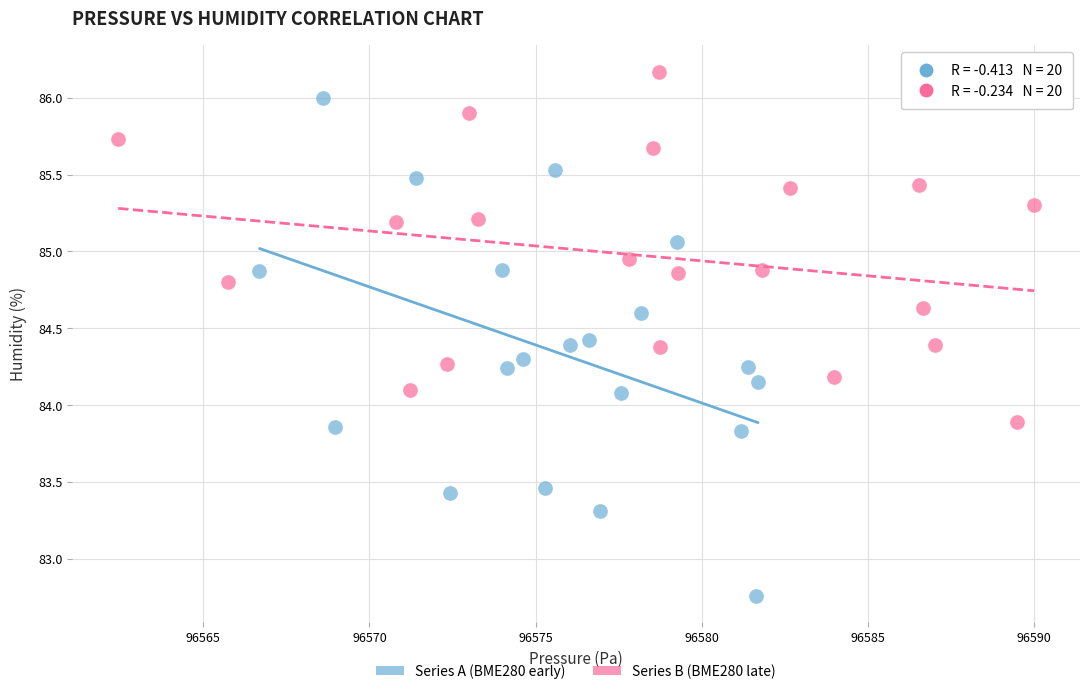

Which series contains the highest Y value?

Series B (BME280 late)